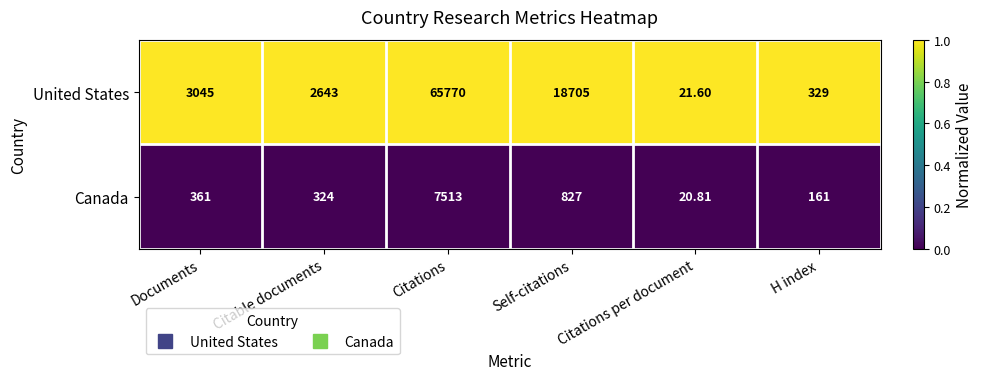

Which series has the largest total across all categories?

United States